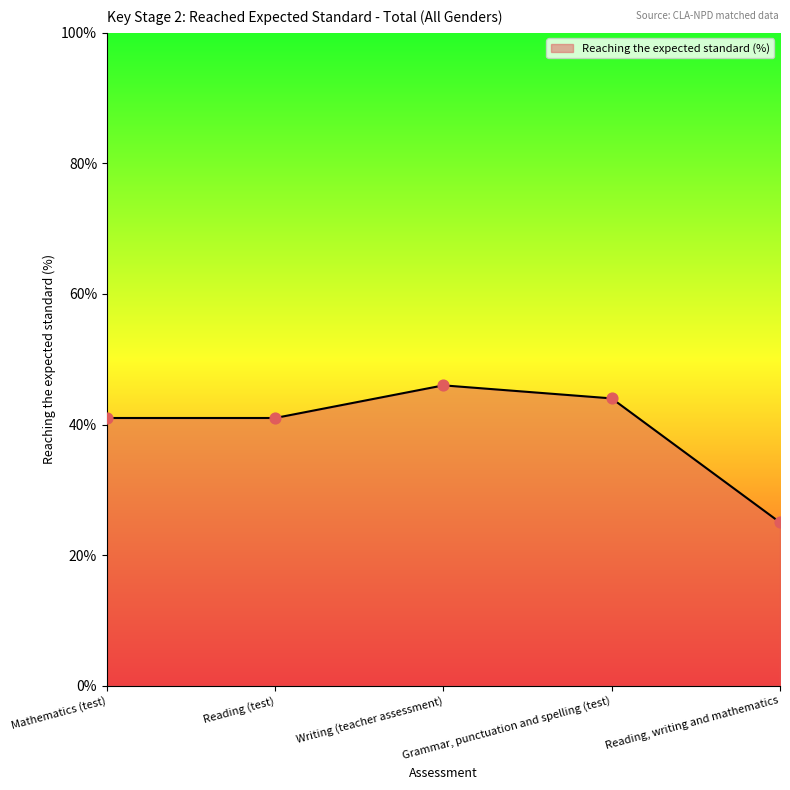

Which has a higher value, Mathematics (test) or Reading, writing and mathematics?

Mathematics (test)